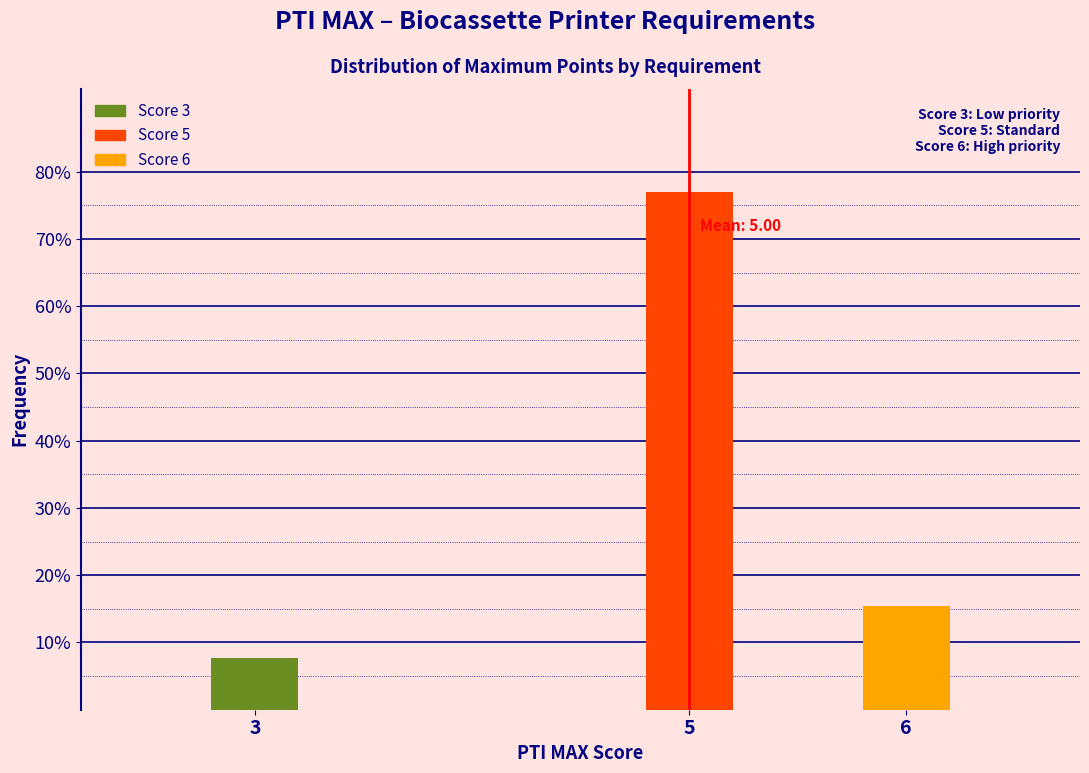

Are the bars horizontal?

No